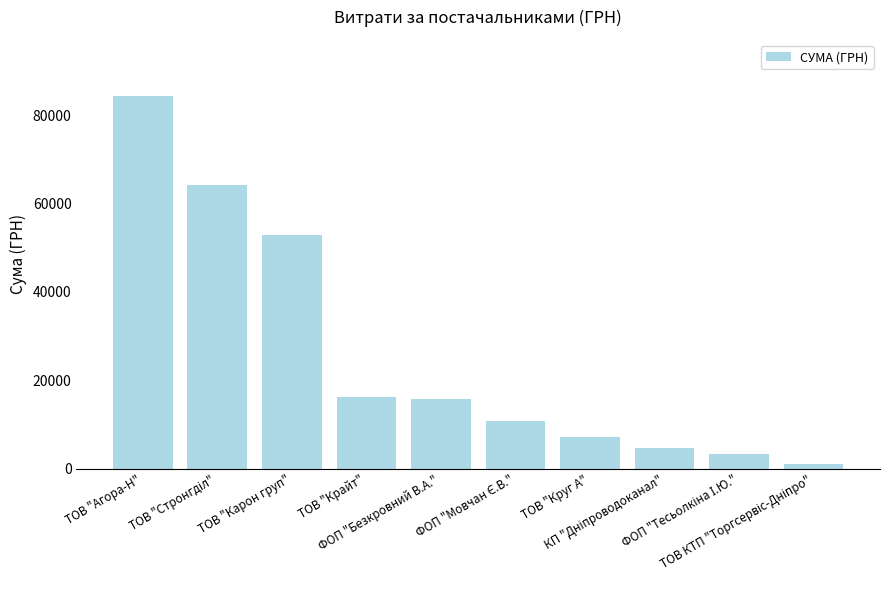

What is the maximum value shown in the chart?

84360.6